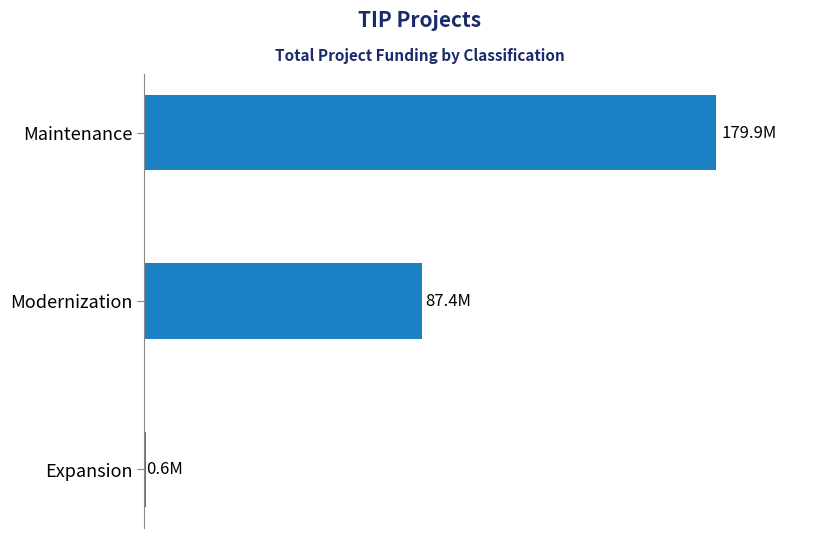

Are the bars horizontal?

Yes